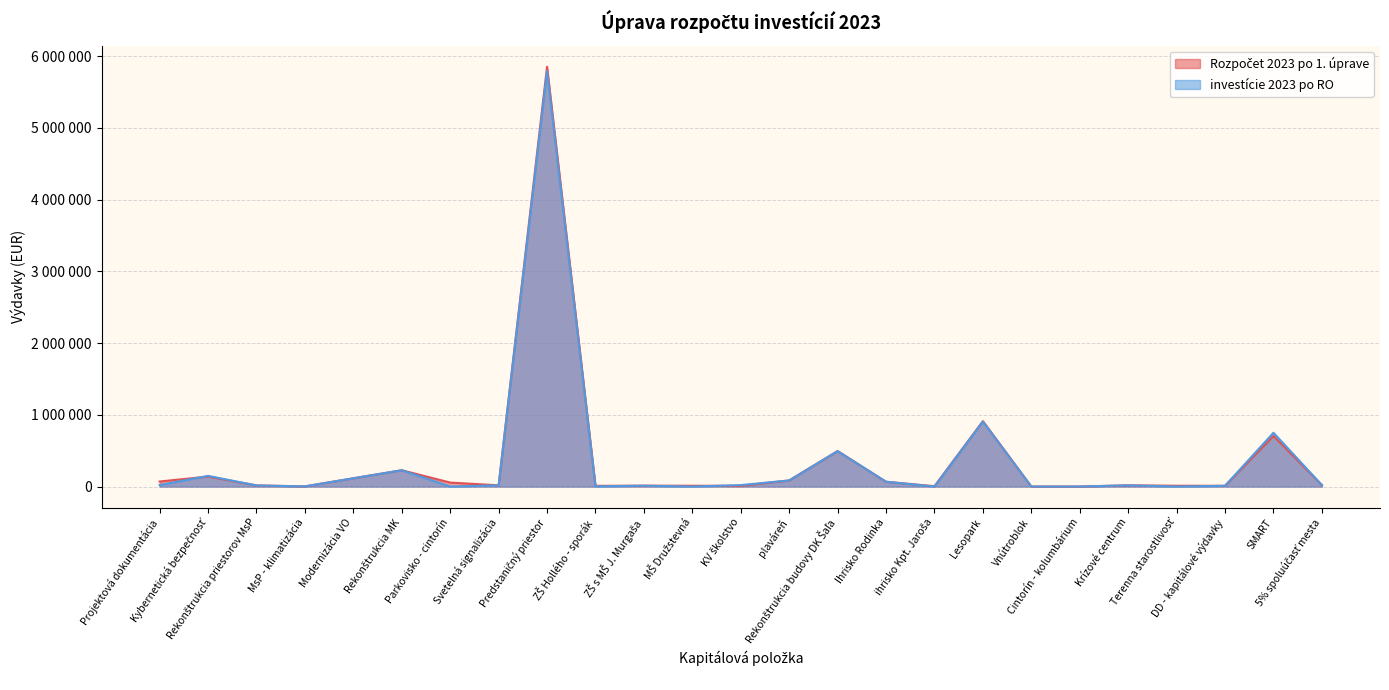

Which label corresponds to the largest value in the chart?

Predstaničný priestor